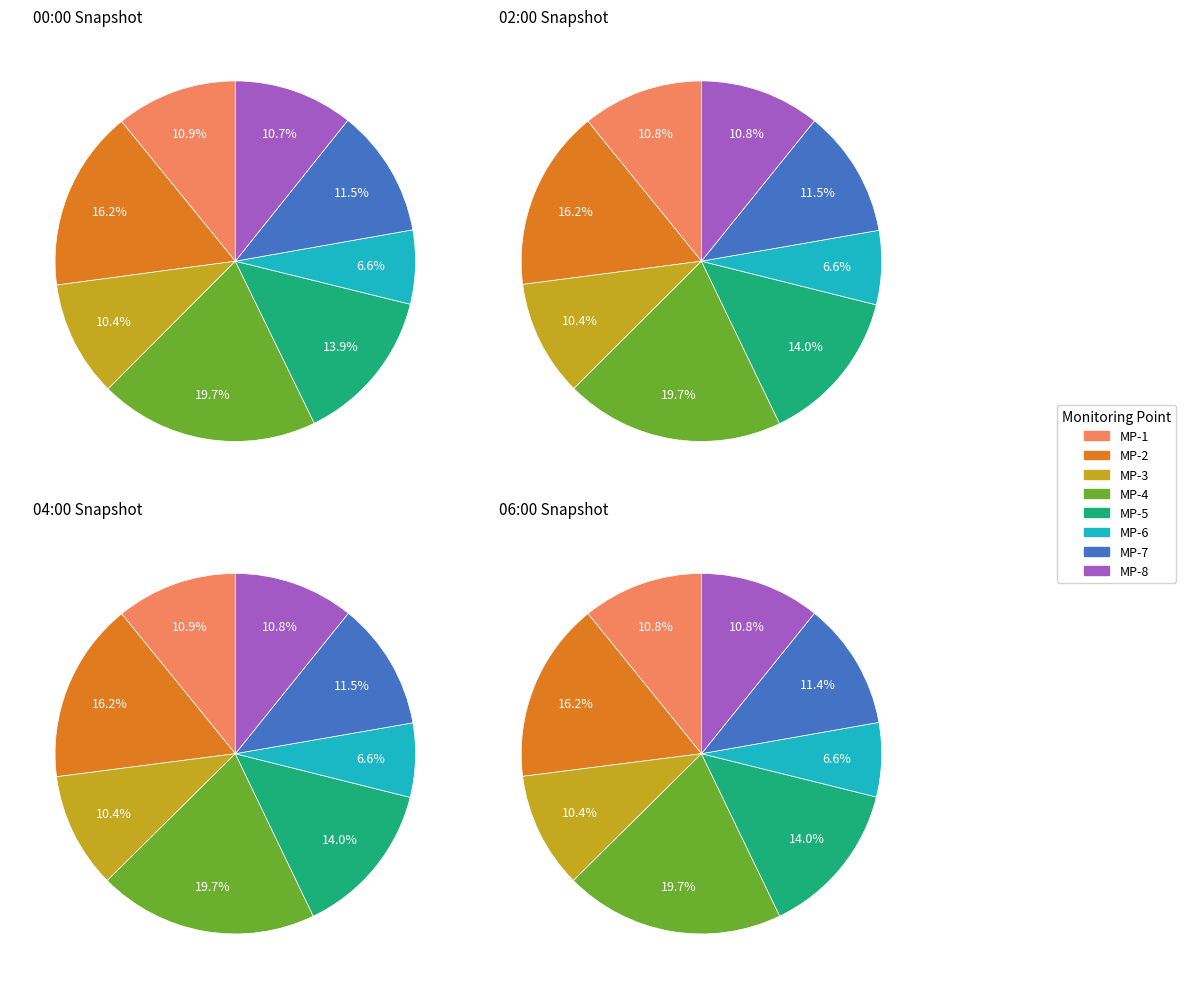

Rank the categories by value from lowest to highest.

MP-6, MP-3, MP-8, MP-1, MP-7, MP-5, MP-2, MP-4